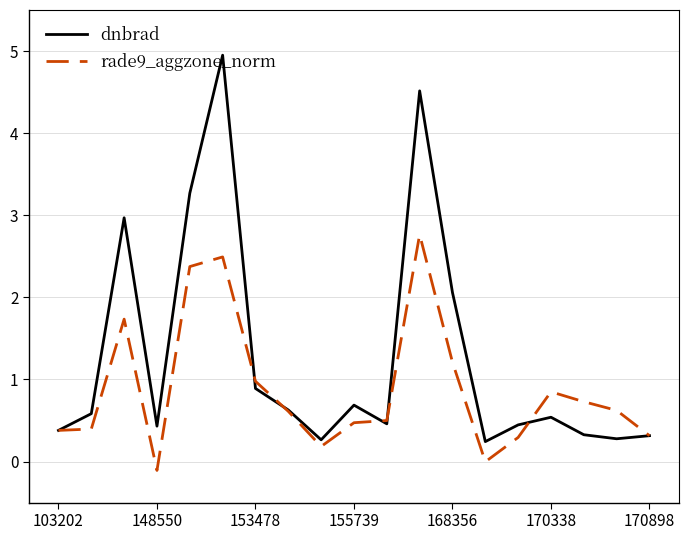

At how many categories does at least one series exceed 4?

2